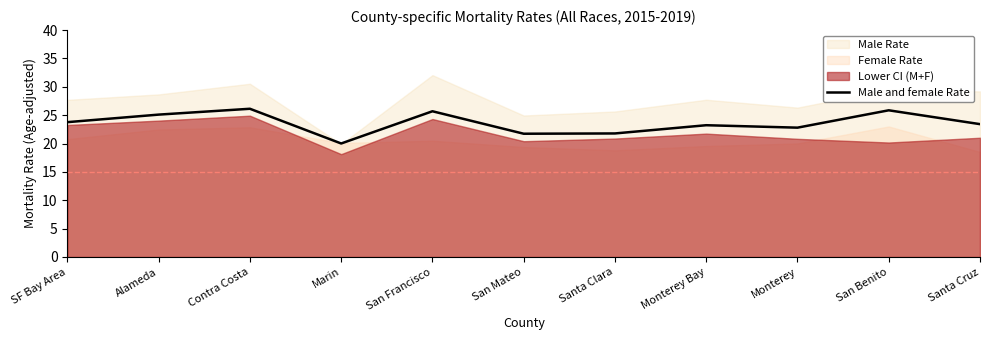

True or false: the data has more than 2 interior local peaks.

True